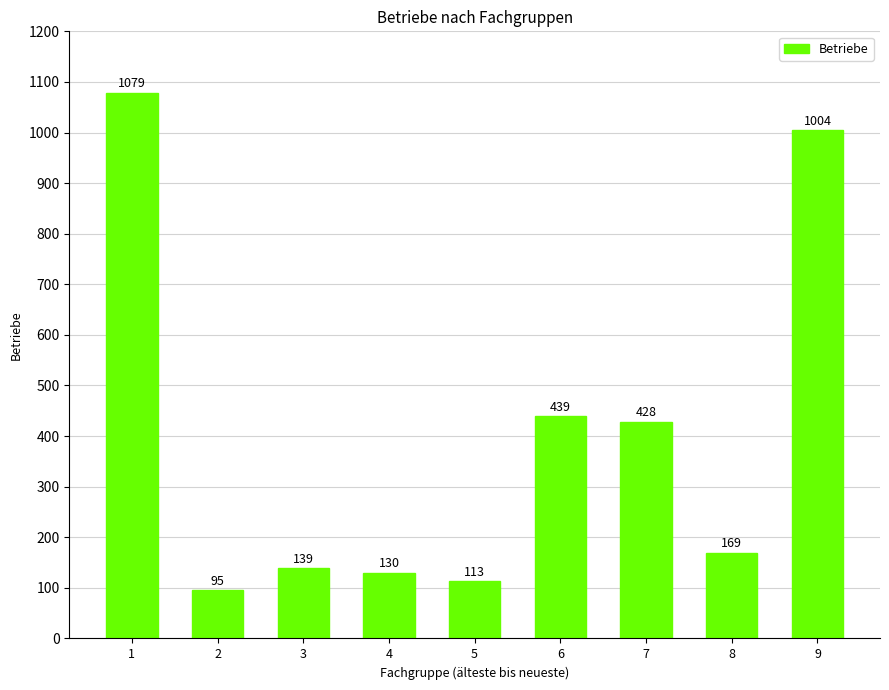

How many bars are there in total?

9